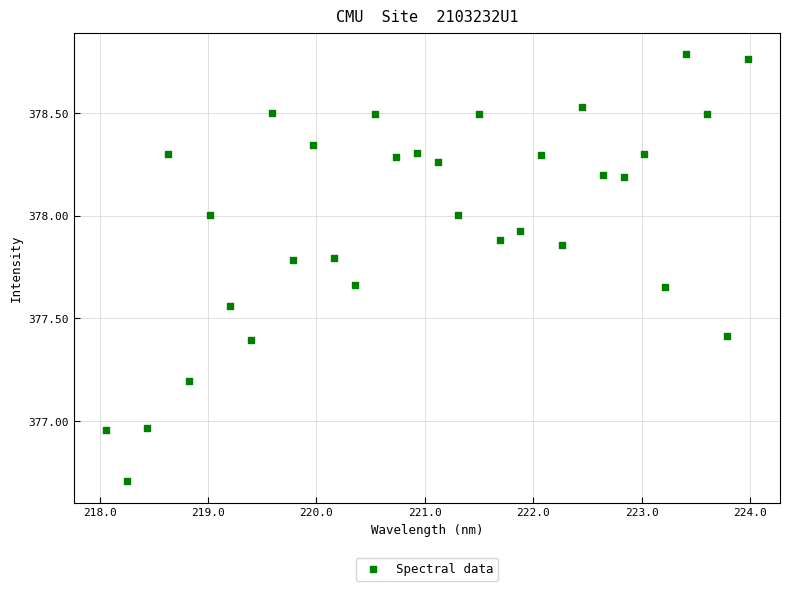

What is the range of Y values (max minus min)?

2.1